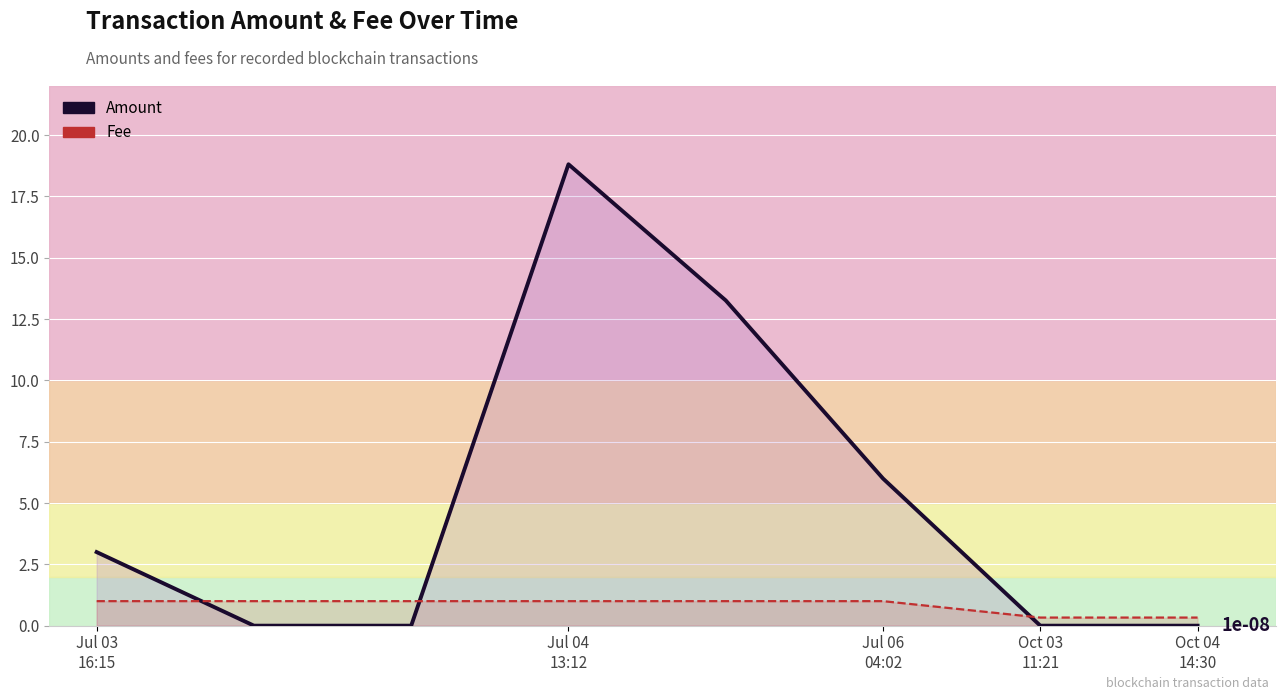

What is the highest value of the Amount series?

18.8